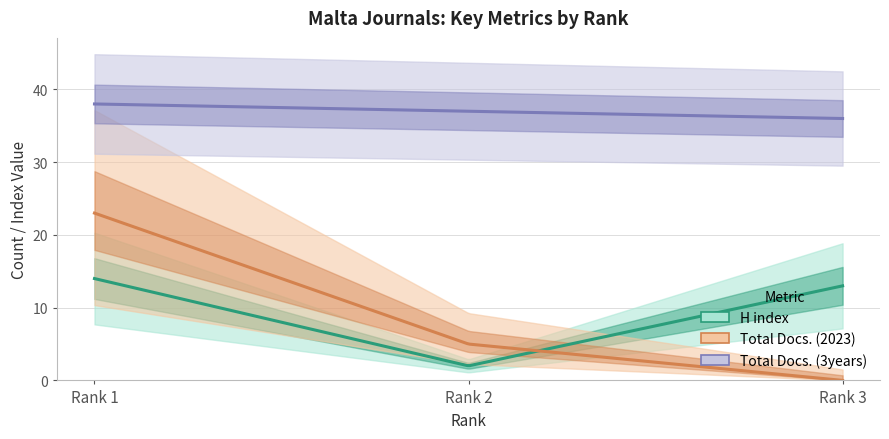

At how many categories does at least one series exceed 22?

3